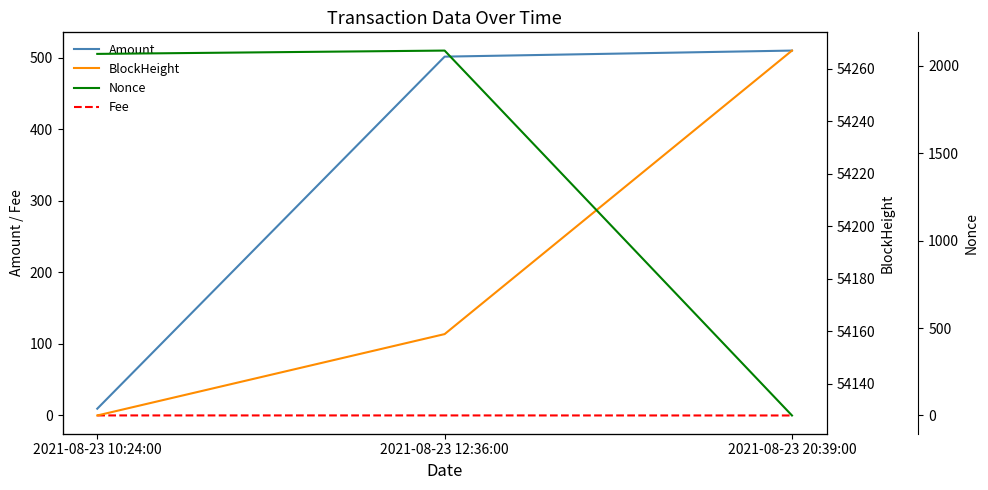

At which label does BlockHeight first exceed 54159?

2021-08-23 20:39:00